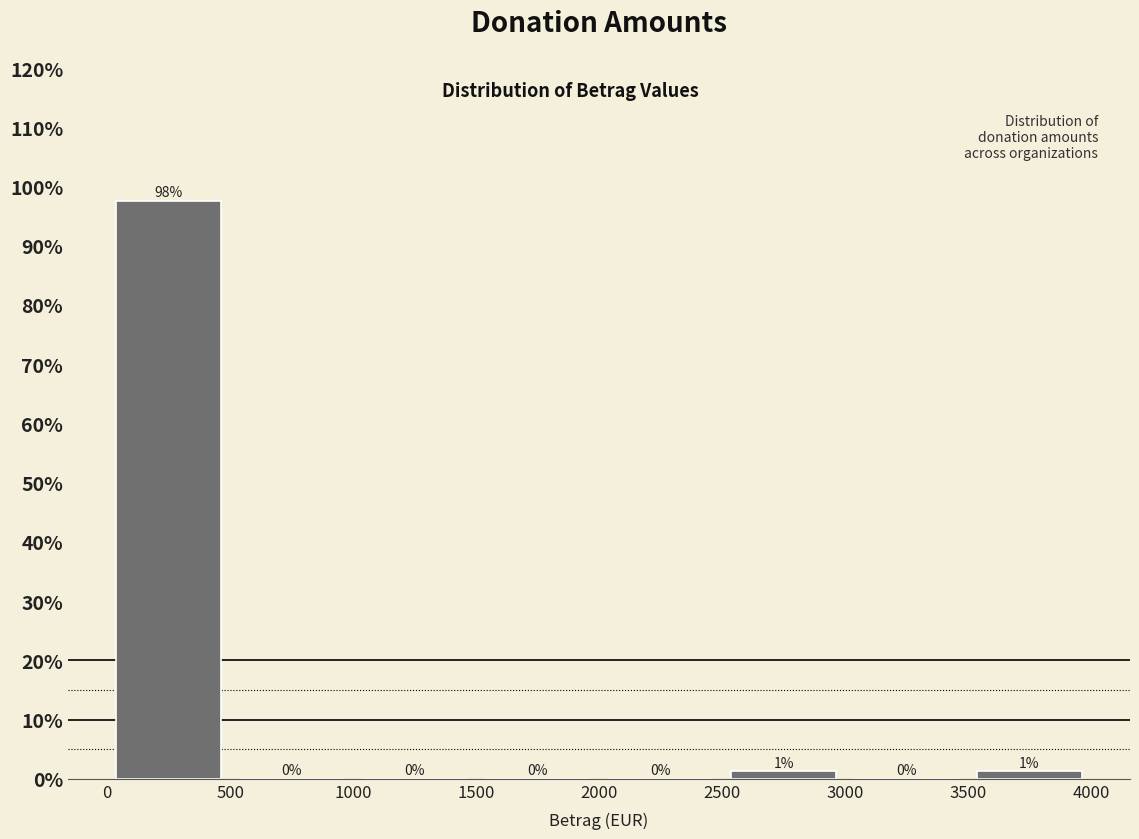

Which range on the x-axis has the tallest bar?

0 to 500